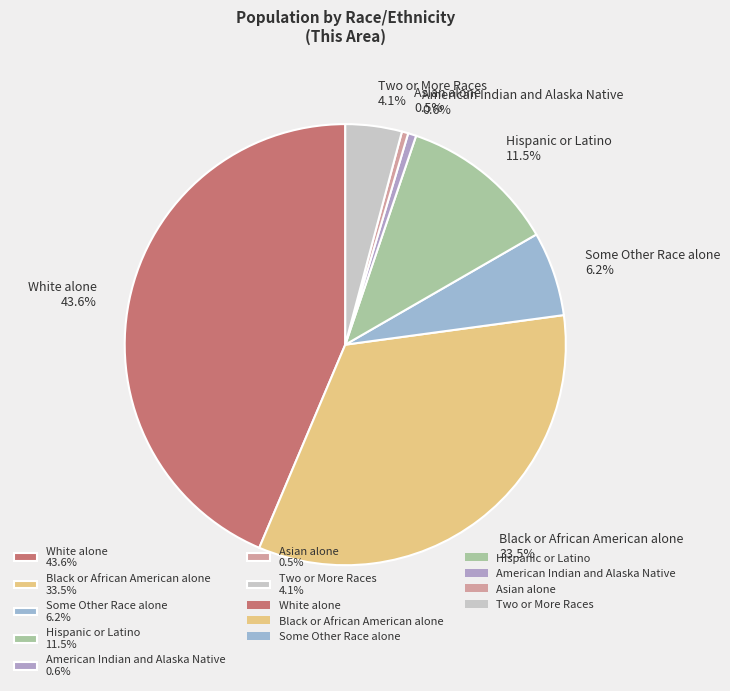

What is the ratio of the value at Hispanic or Latino to the value at Some Other Race alone?

1.9